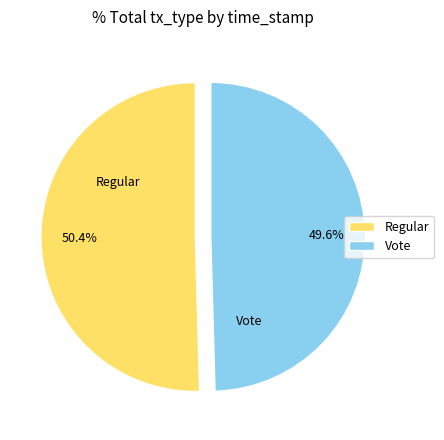

Is it true that Regular is 63% of the pie?

False